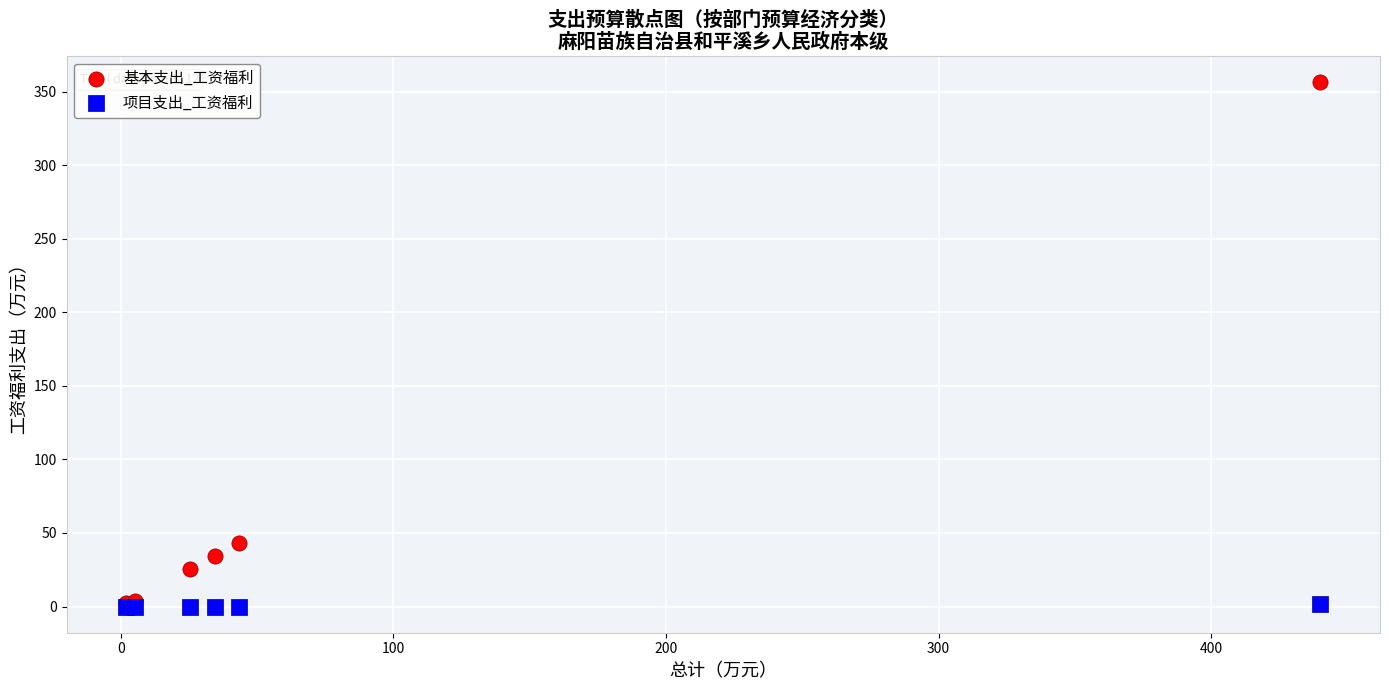

Which series contains the highest Y value?

基本支出_工资福利